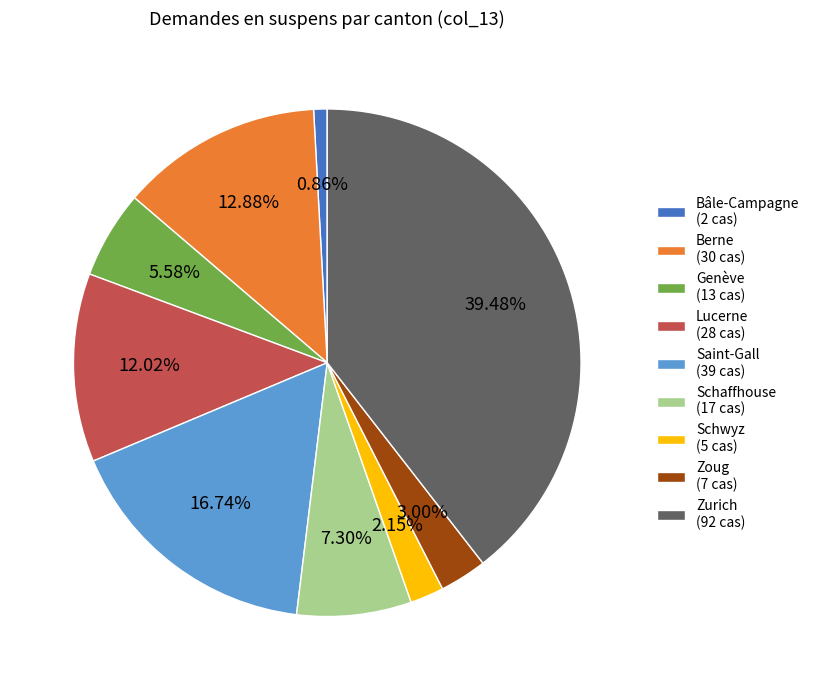

Do Saint-Gall and Zurich together represent more than half of the pie?

Yes